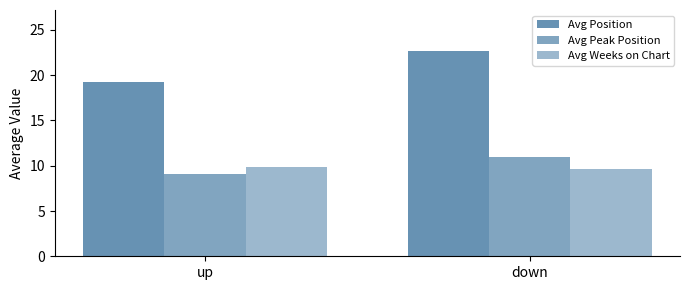

True or false: Avg Peak Position has a value of 11.0 at down.

True